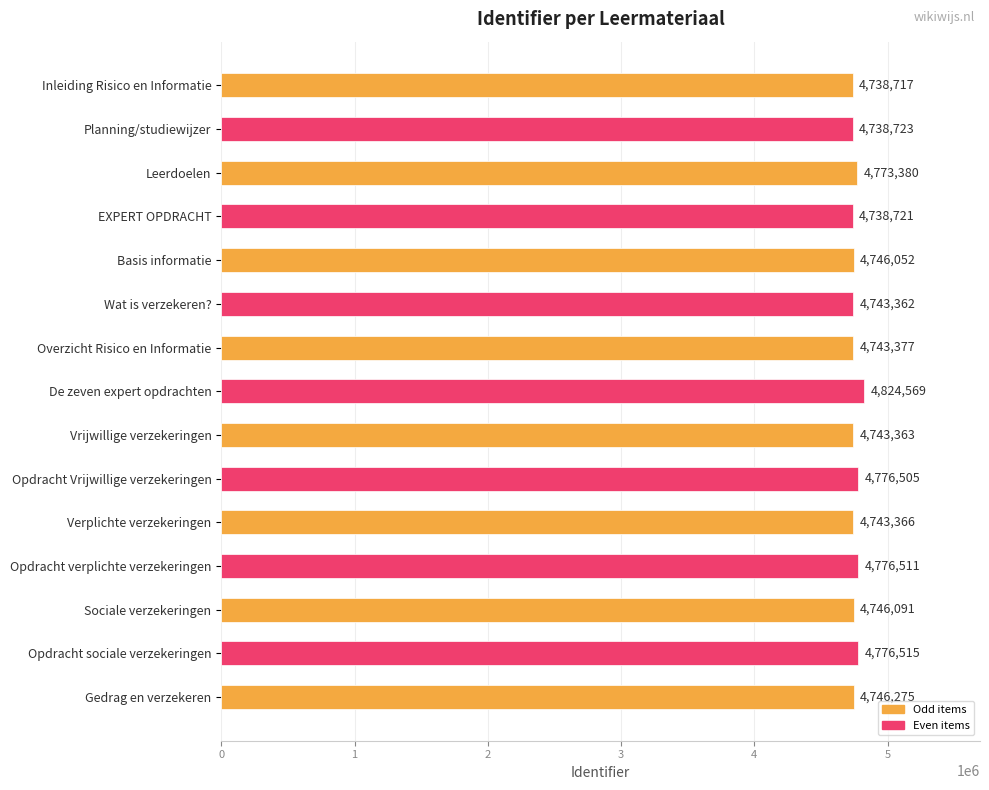

What is the ratio of the value at Inleiding Risico en Informatie to the value at Vrijwillige verzekeringen?

1.0